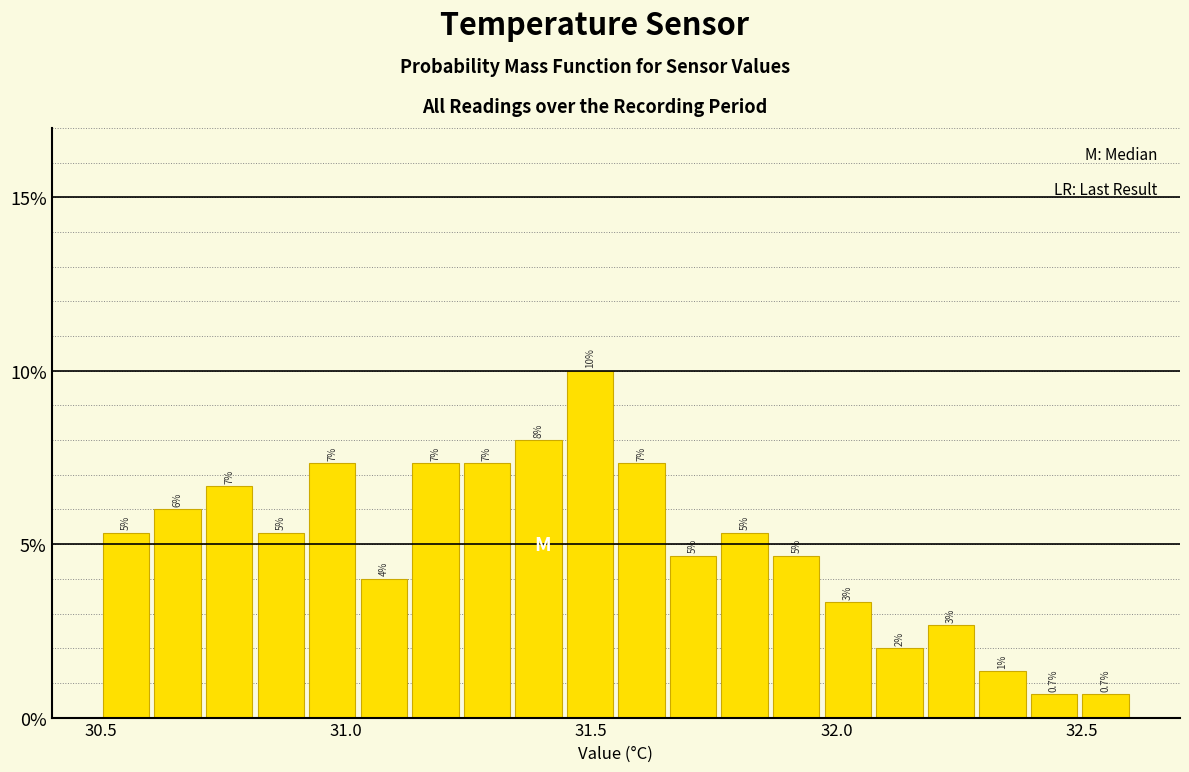

Around what value on the x-axis is the tallest bar? Give the approximate position of its centre, as read against the axis.

31.50